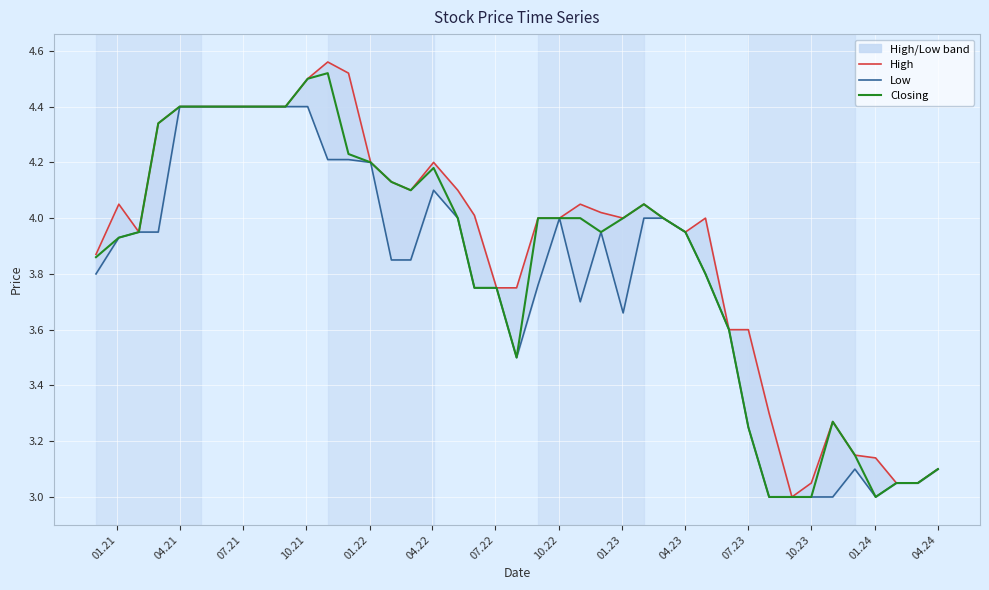

The value of Low at 15 is 1.3. True or false?

False